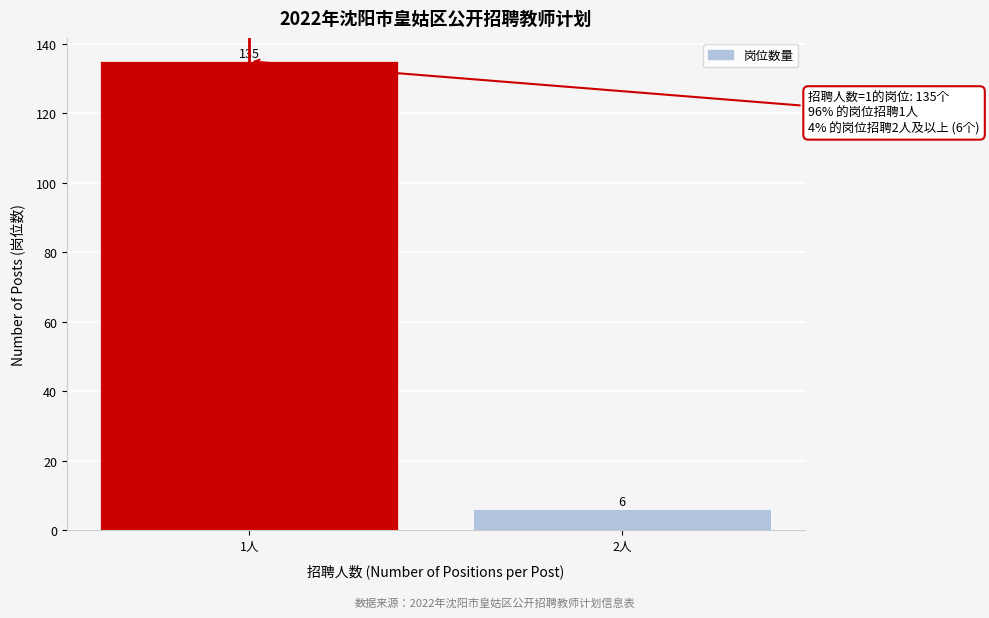

Reading right to left, transcribe all the data shown in this chart.

6	135